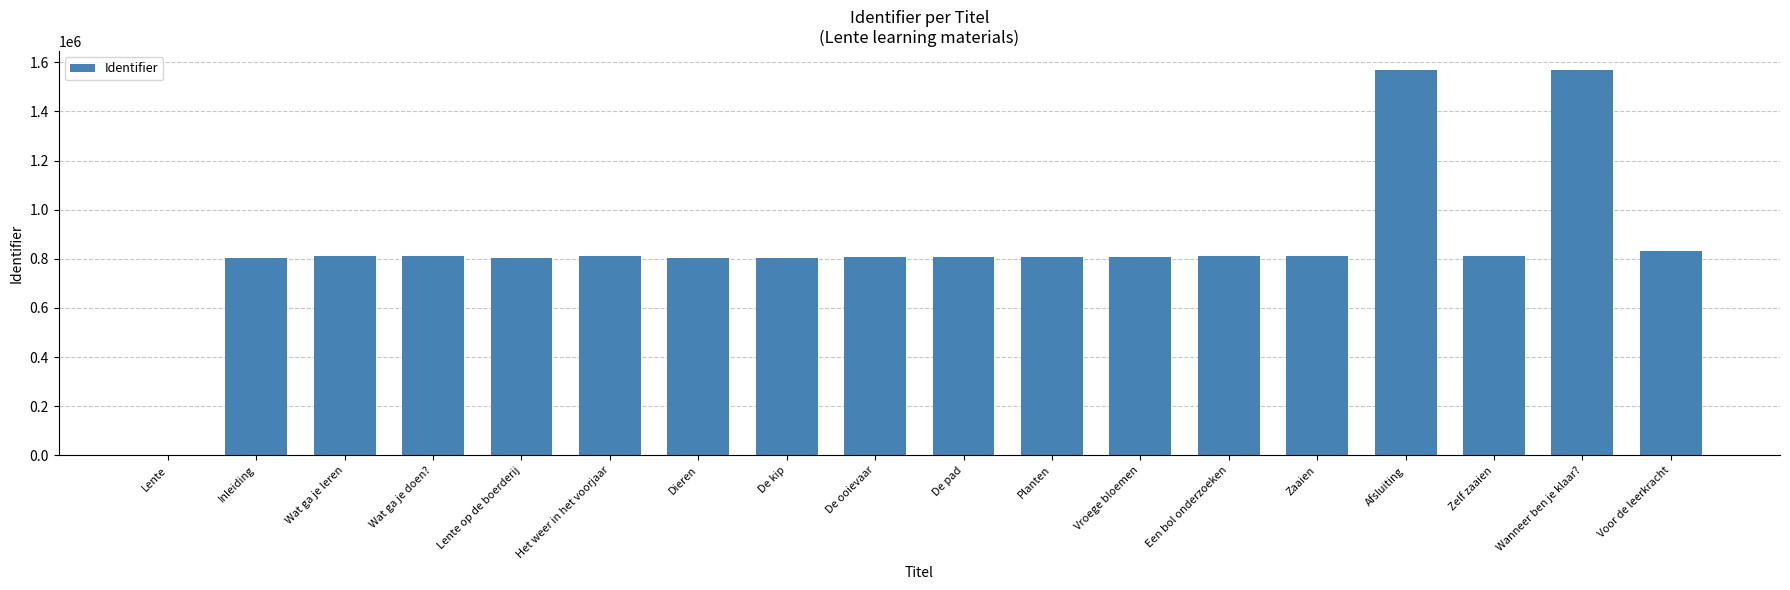

How many values are above zero?

17